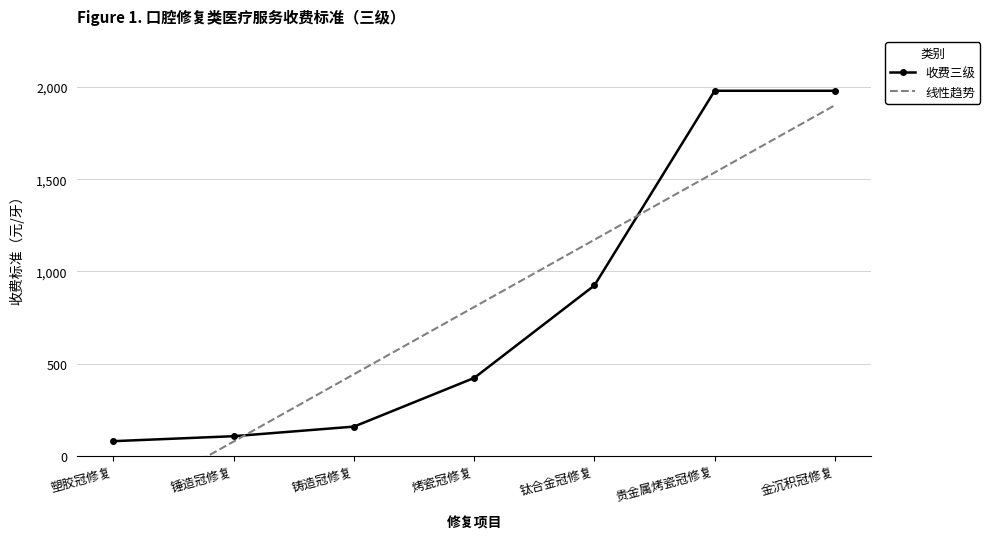

At which category is the sum across all series the highest?

金沉积冠修复